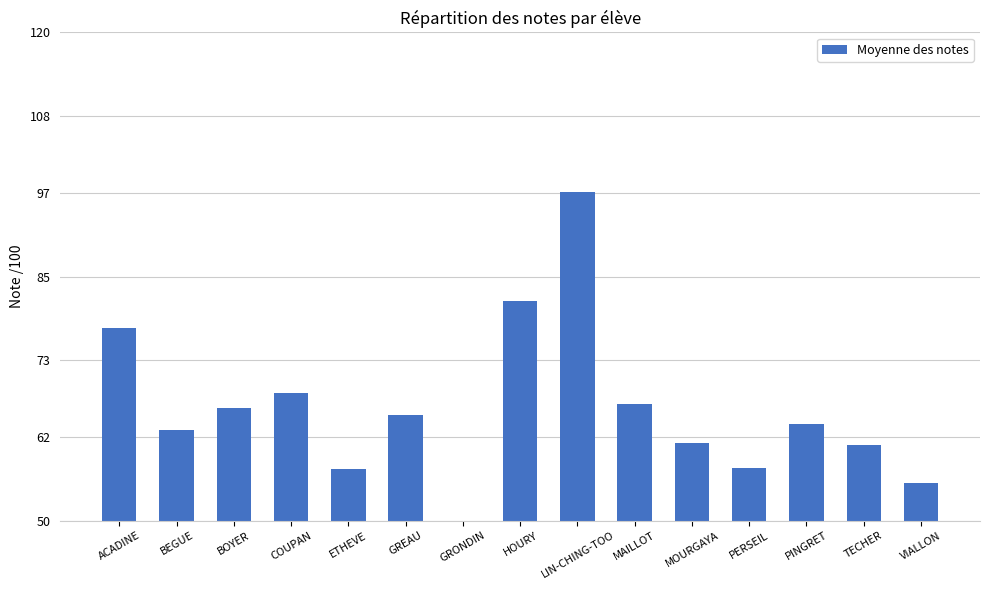

What is the difference between the values at GREAU and HOURY?

16.3